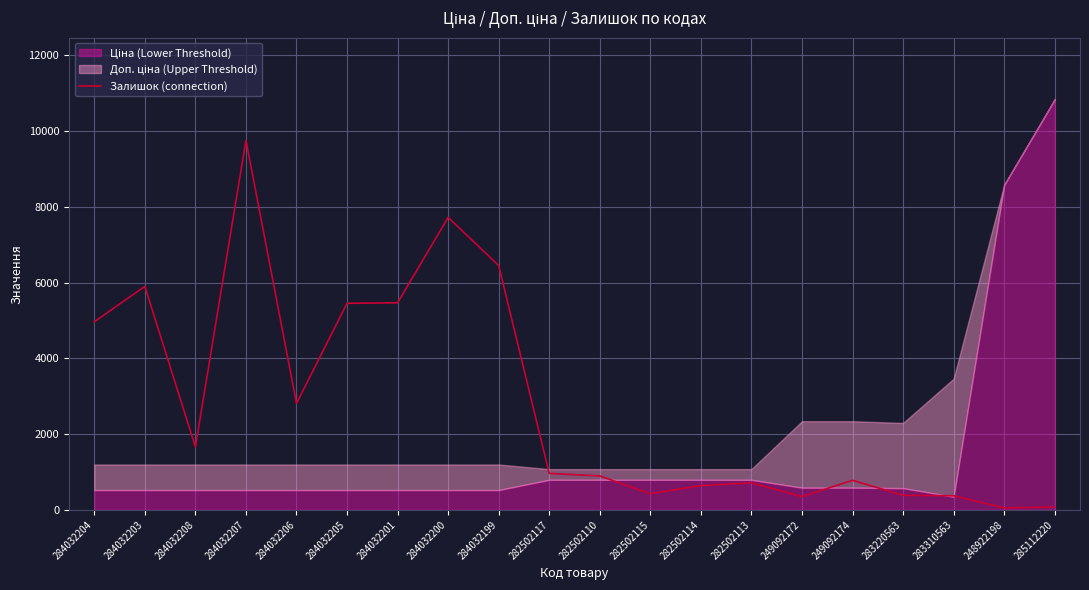

Reading left to right, what are all the values shown in this chart?

284032204=4965.3	284032203=5900.2	284032208=1659.6	284032207=9756.1	284032206=2809.2	284032205=5452.8	284032201=5466.3	284032200=7720.8	284032199=6450.4	282502117=961.7	282502110=894.6	282502115=425.0	282502114=639.7	282502113=711.2	249092172=348.9	249092174=778.3	283220563=384.7	283310563=371.3	248922198=49.2	285112220=76.0